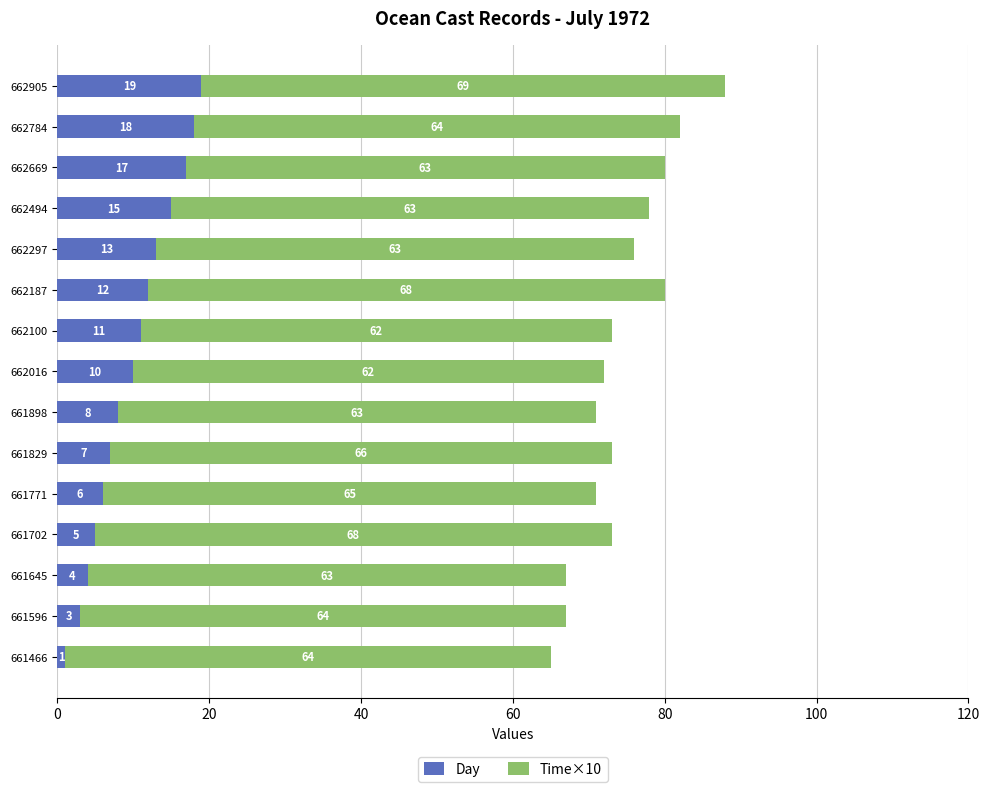

The value of Day at 662784 is 18. True or false?

True